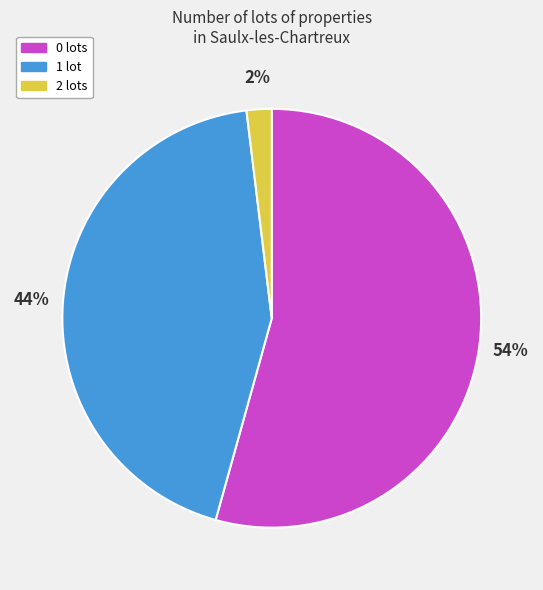

To the nearest percent, what is the difference between the largest and smallest slice percentages?

52%